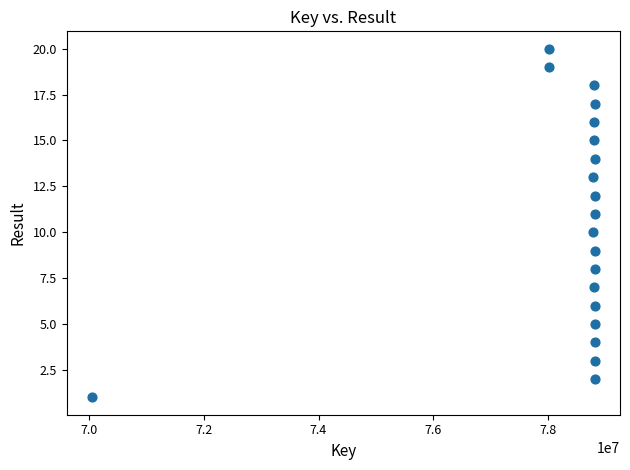

What is the range of Y values (max minus min)?

19